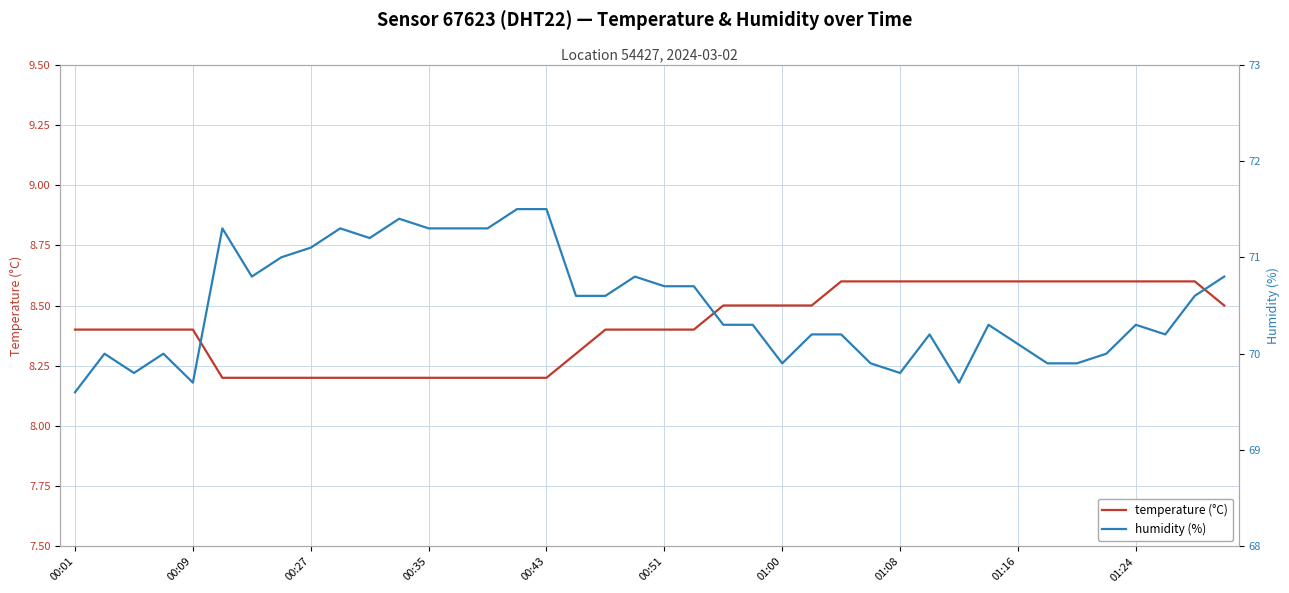

What is the highest value of the temperature (°C) series?

8.6